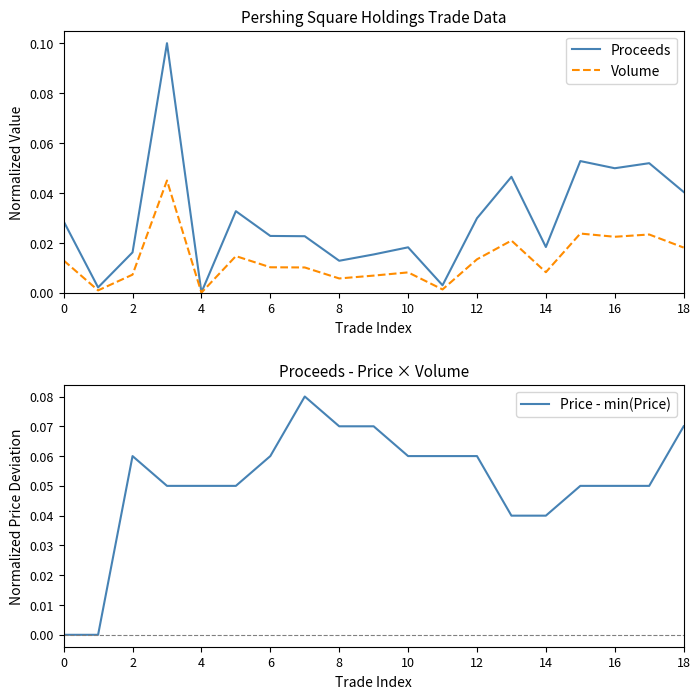

Is it true that Price - min(Price) equals 0.1 at 11?

True